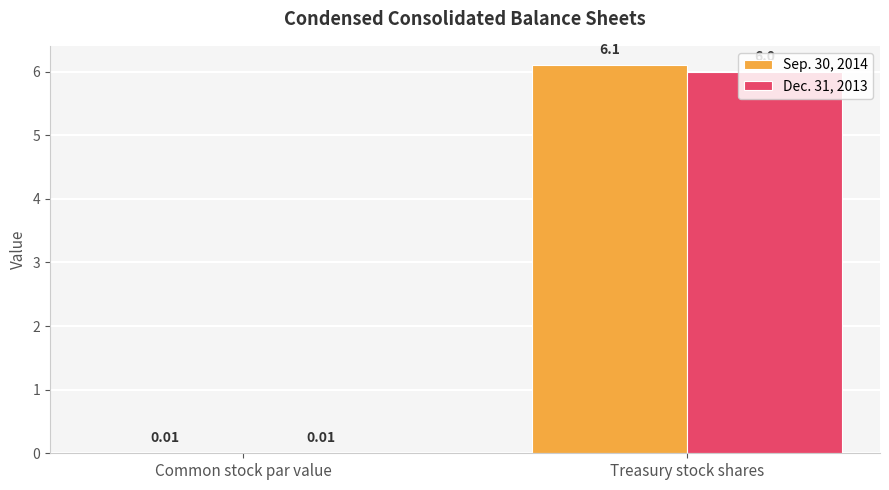

Are the bars horizontal?

No